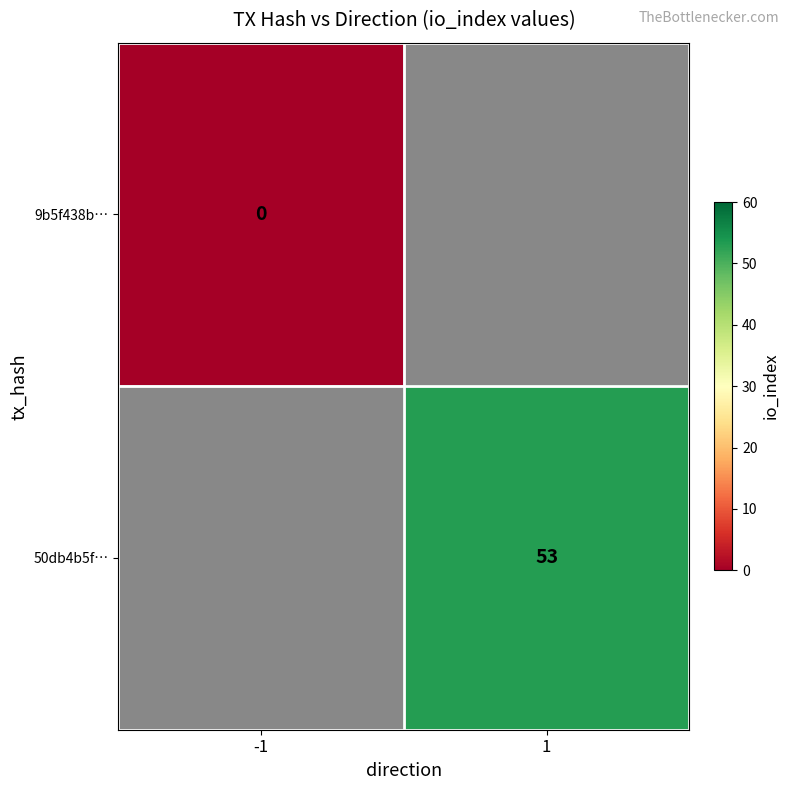

Is the value of 50db4b5f… at 1 greater than the value of 9b5f438b… at -1?

Yes